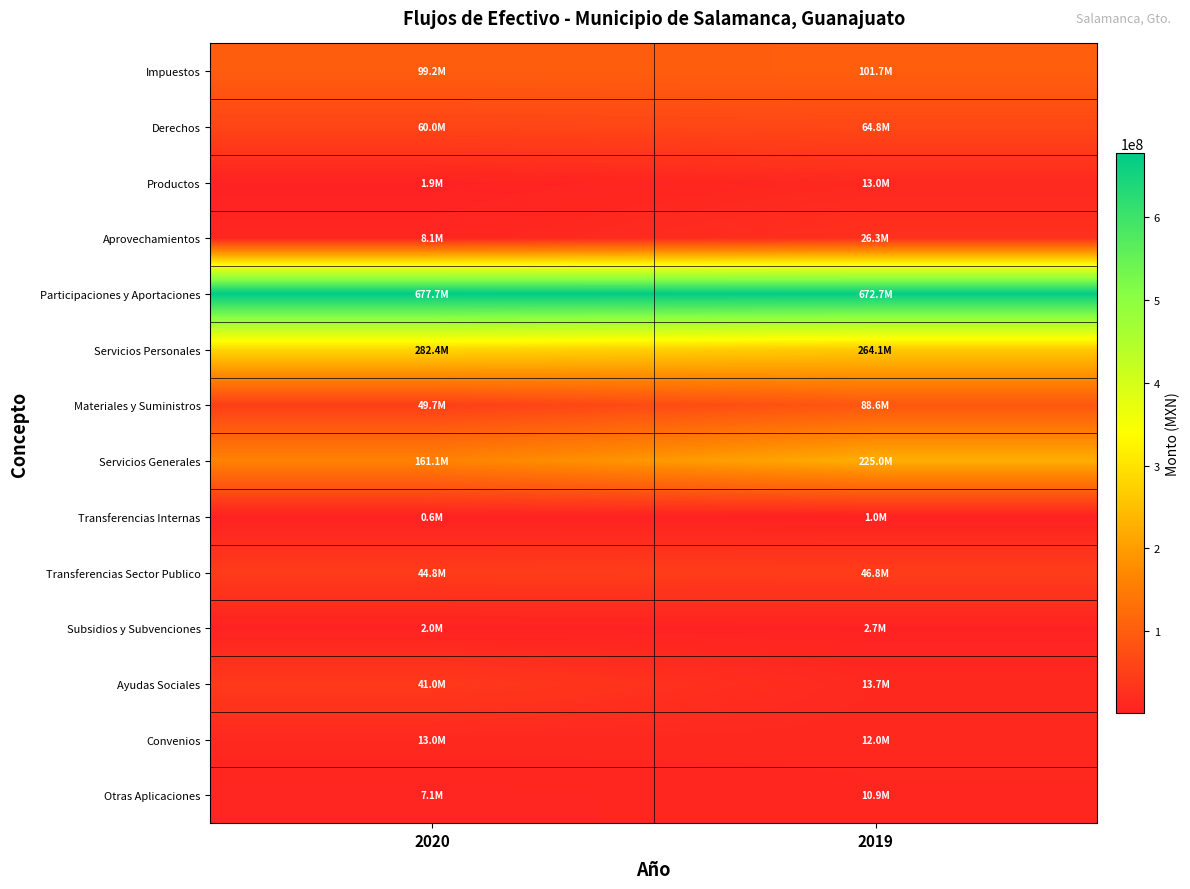

Between 2019 and 2020, which is larger?

2019